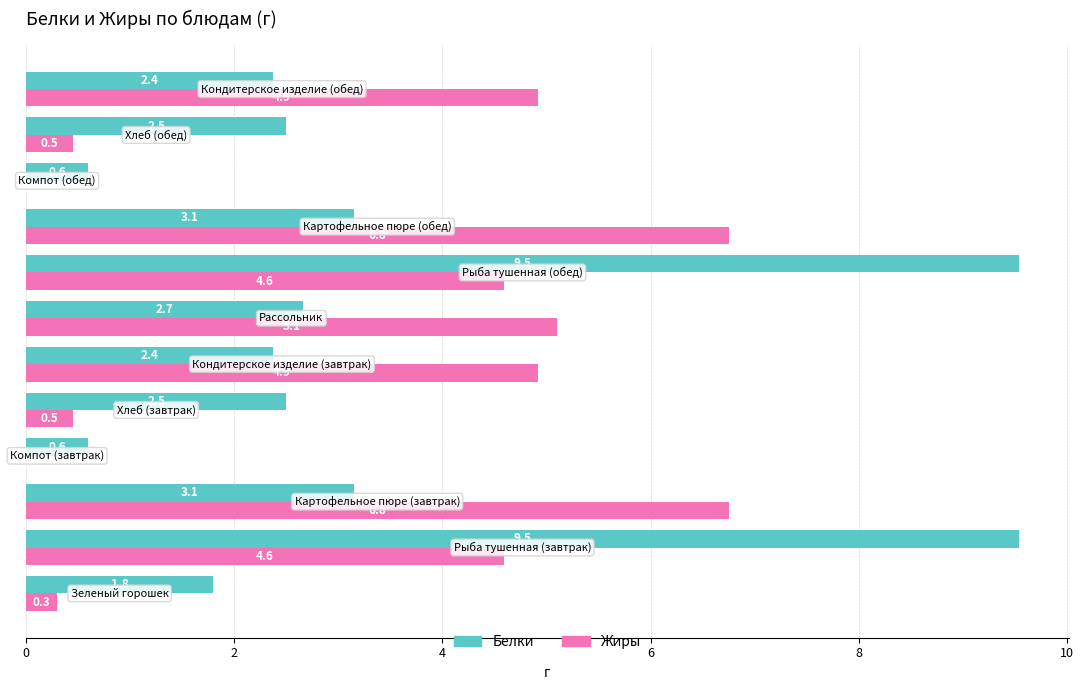

Which series has the largest total across all categories?

Белки